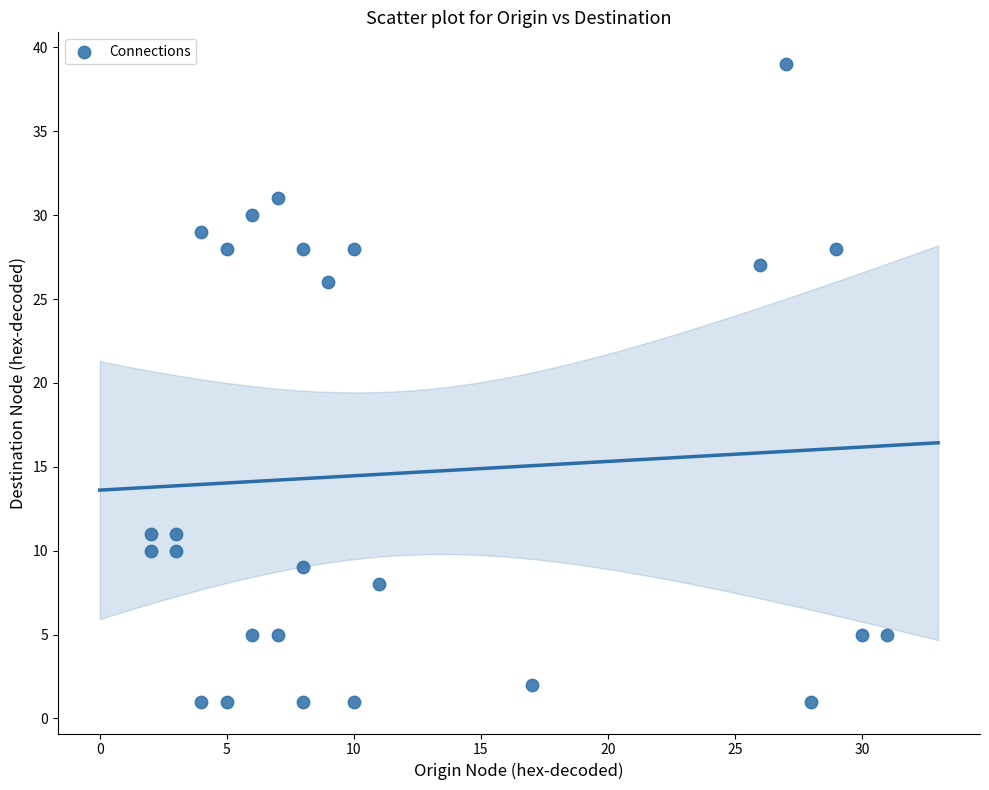

What is the range of Y values (max minus min)?

38